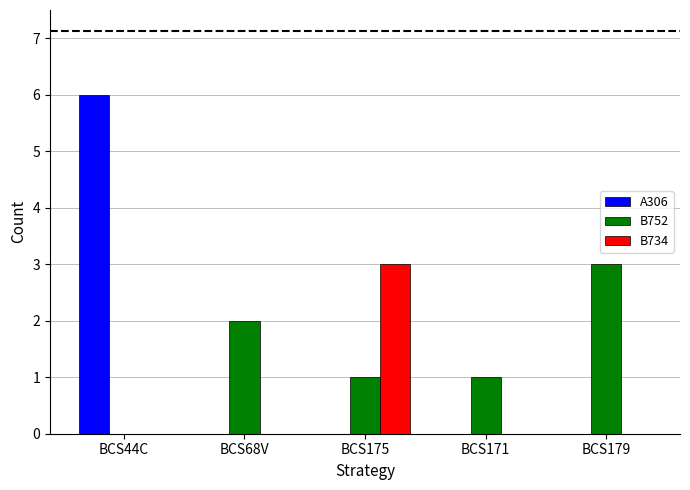

Reading left to right, what are all the values shown in this chart?

A306: 6	0	0	0	0
B752: 0	2	1	1	3
B734: 0	0	3	0	0